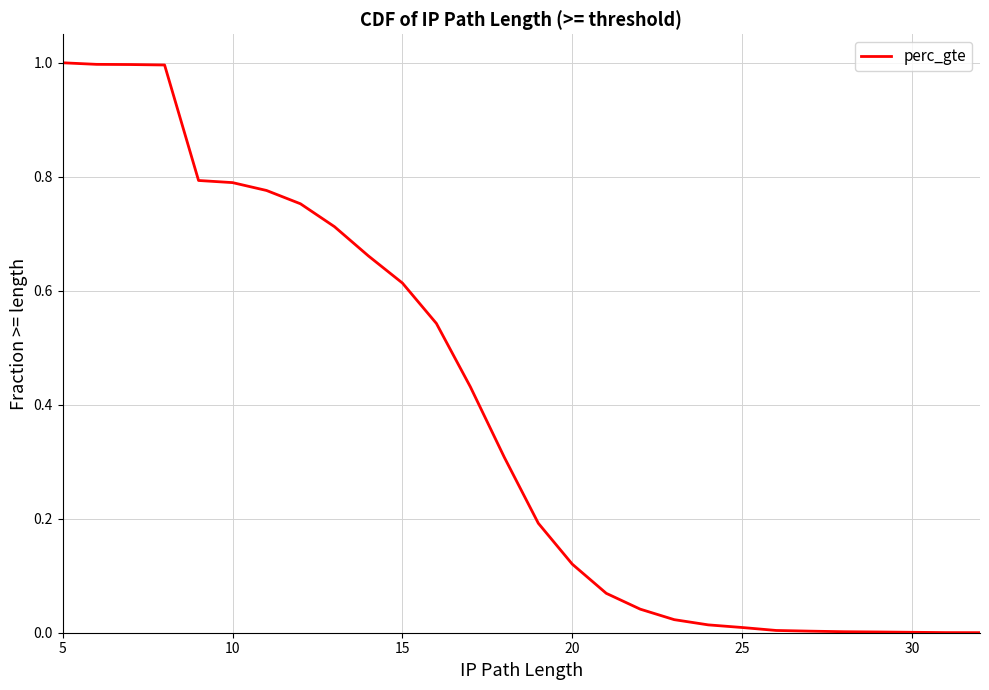

How many series are shown in this chart?

1